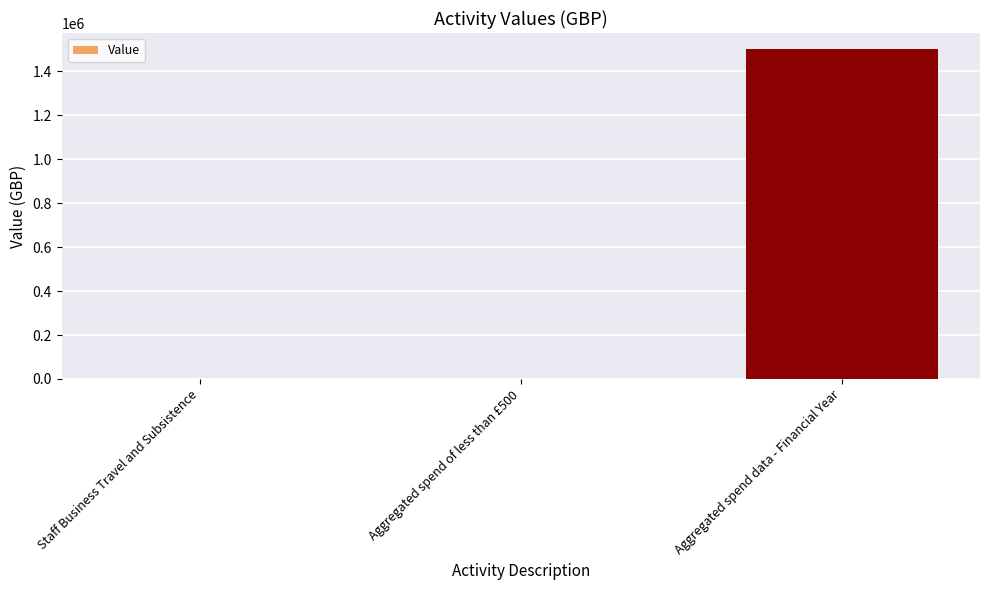

True or false: the data shows 598948 at Aggregated spend data - Financial Year.

False